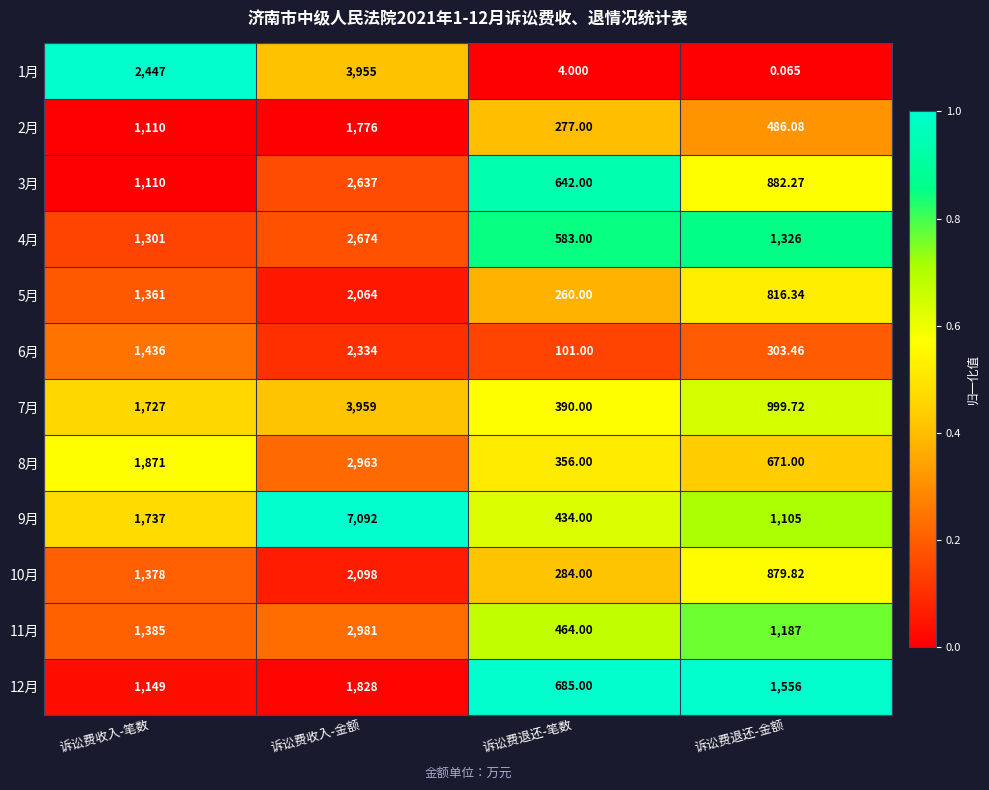

At which category is the sum across all series the highest?

诉讼费收入-金额